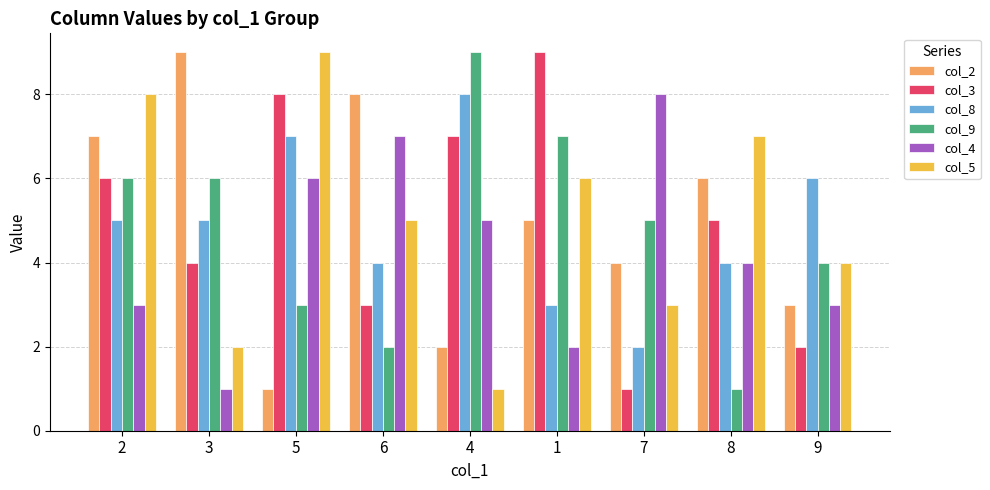

Rank the categories by col_2 value from highest to lowest.

3, 6, 2, 8, 1, 7, 9, 4, 5